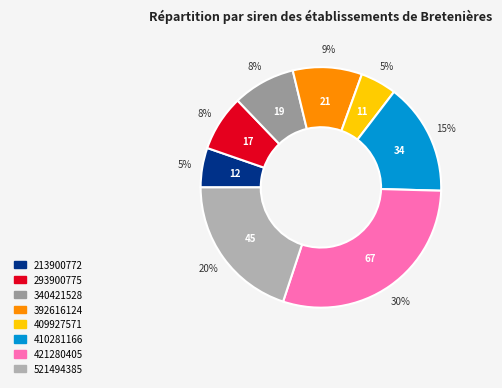

Count the number of slices in the pie.

8